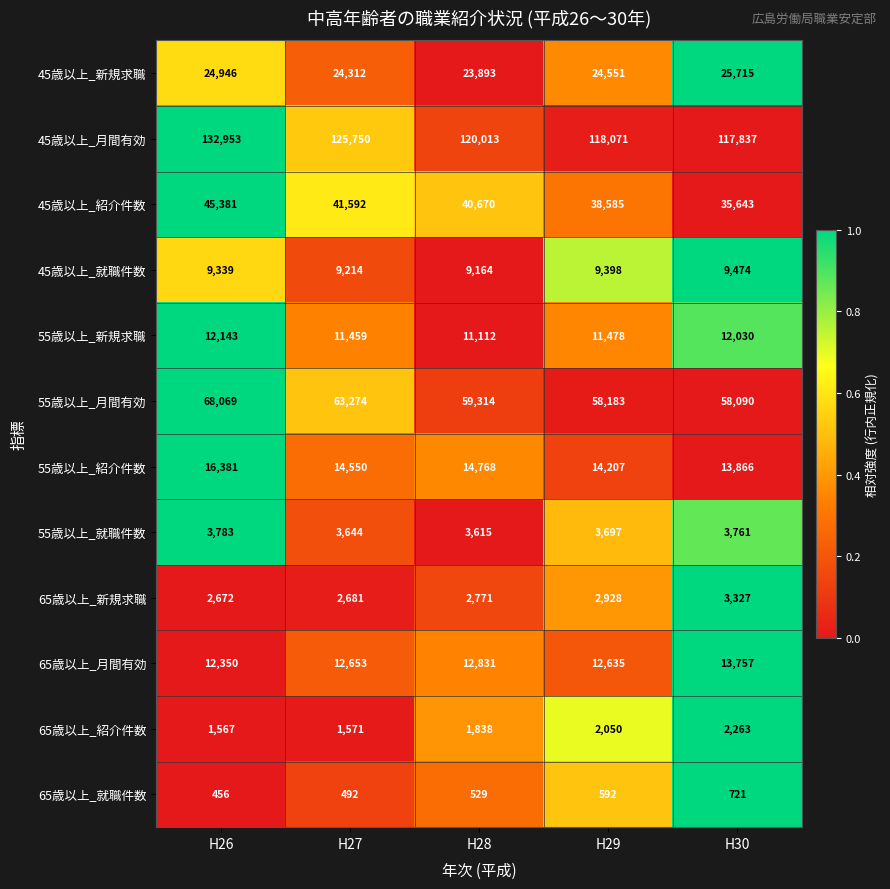

What is the difference between the maximum and minimum values in the 45歳以上_就職件数 series?

310